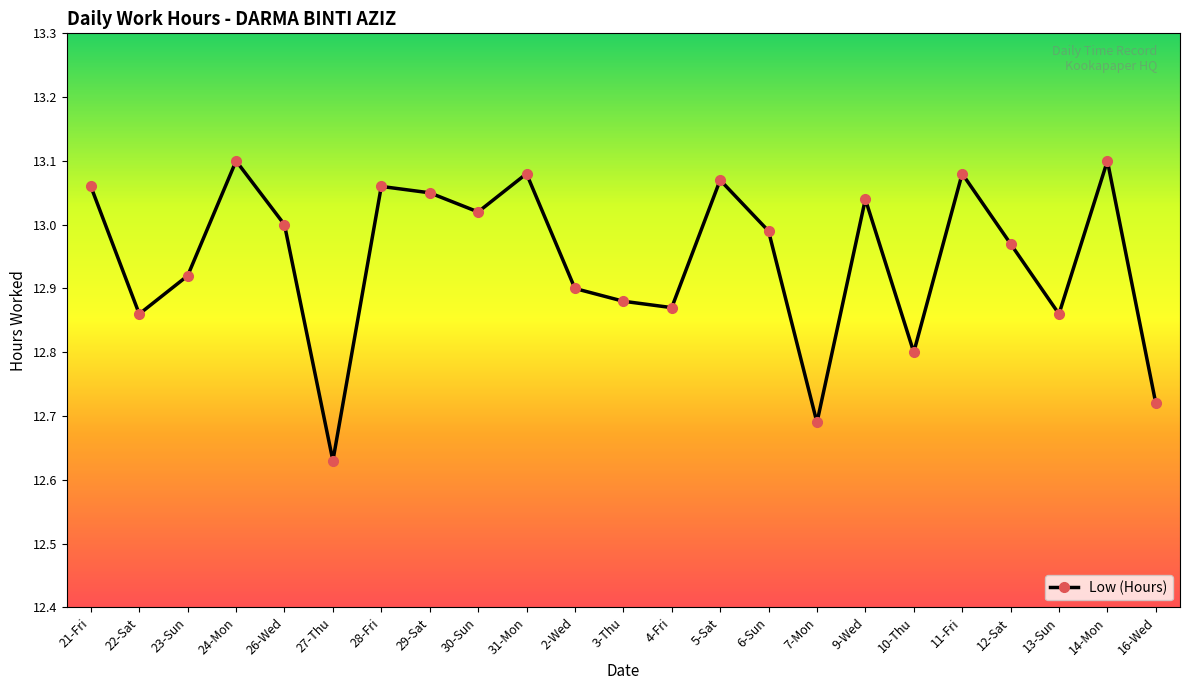

What is the label of the 5th point from the left?

26-Wed